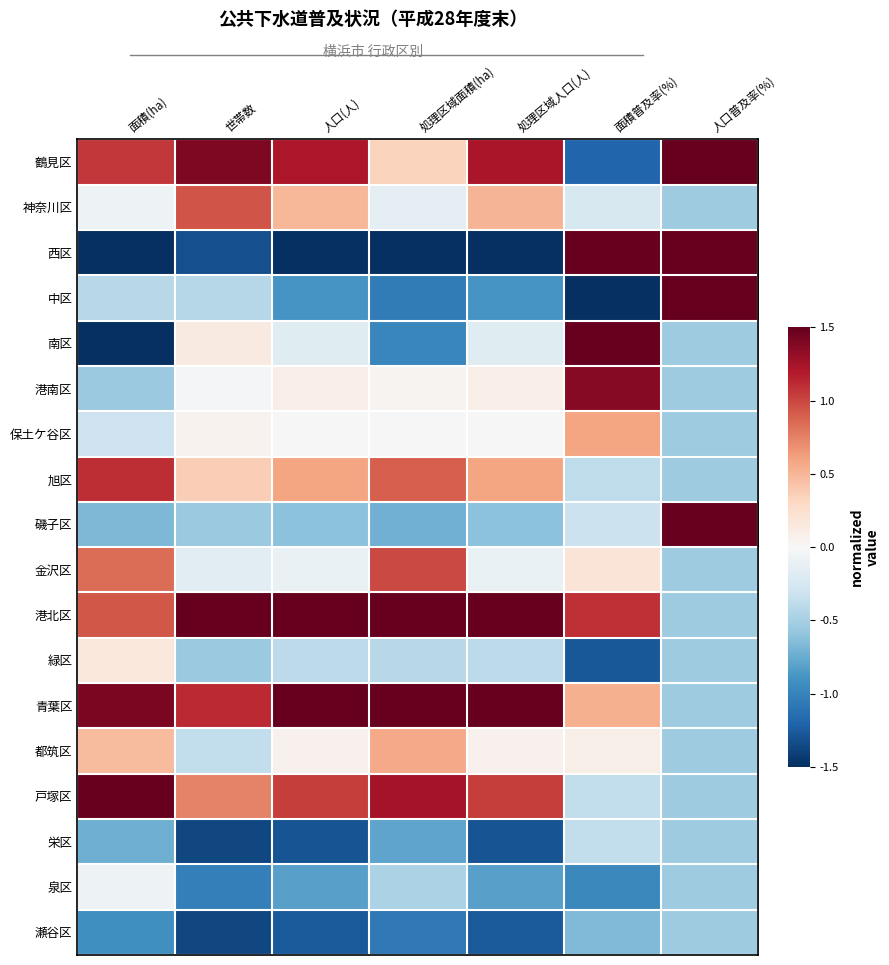

What is the difference between the highest and lowest values at 面積普及率(%)?

3.0